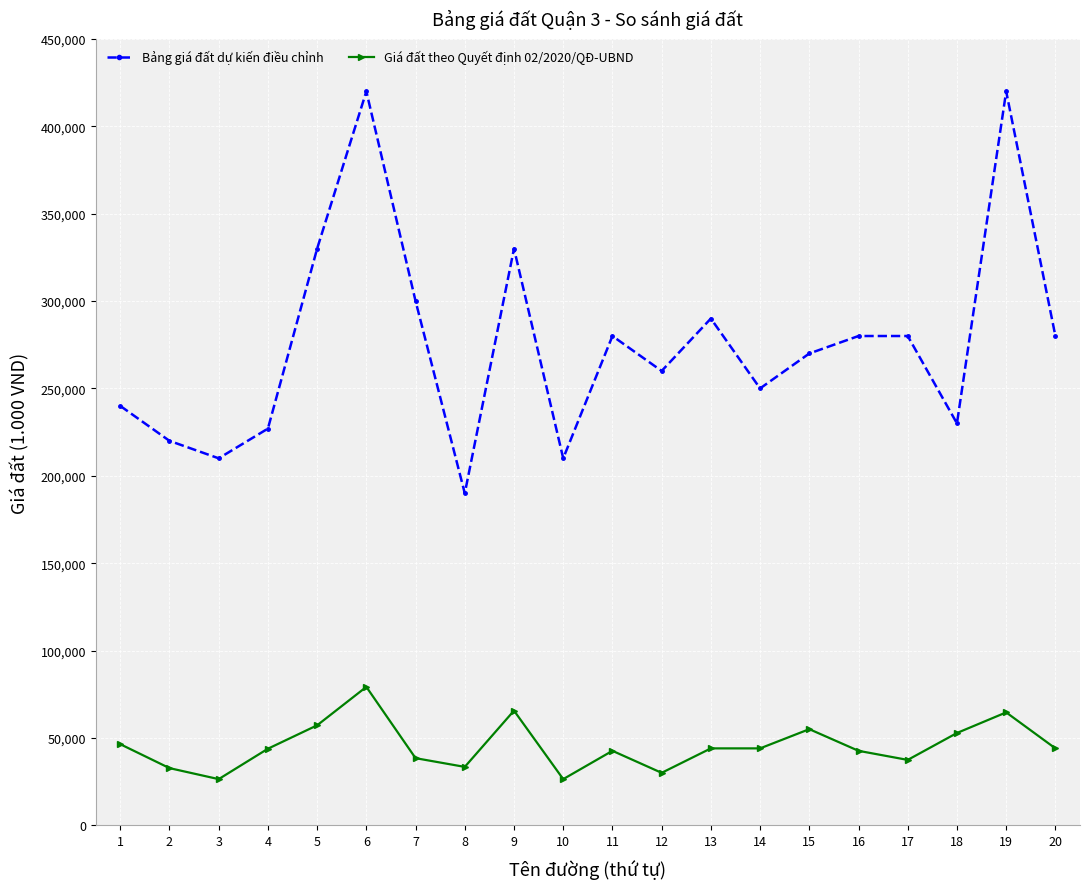

What is the approximate value of Bảng giá đất dự kiến điều chỉnh at 9?

330000